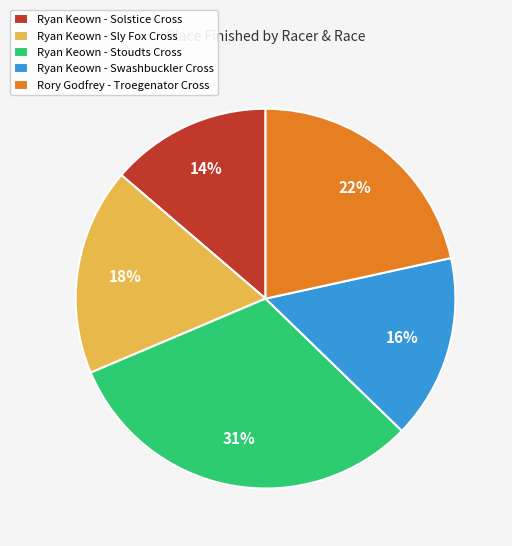

To the nearest percent, what portion does Ryan Keown - Sly Fox Cross represent?

18%